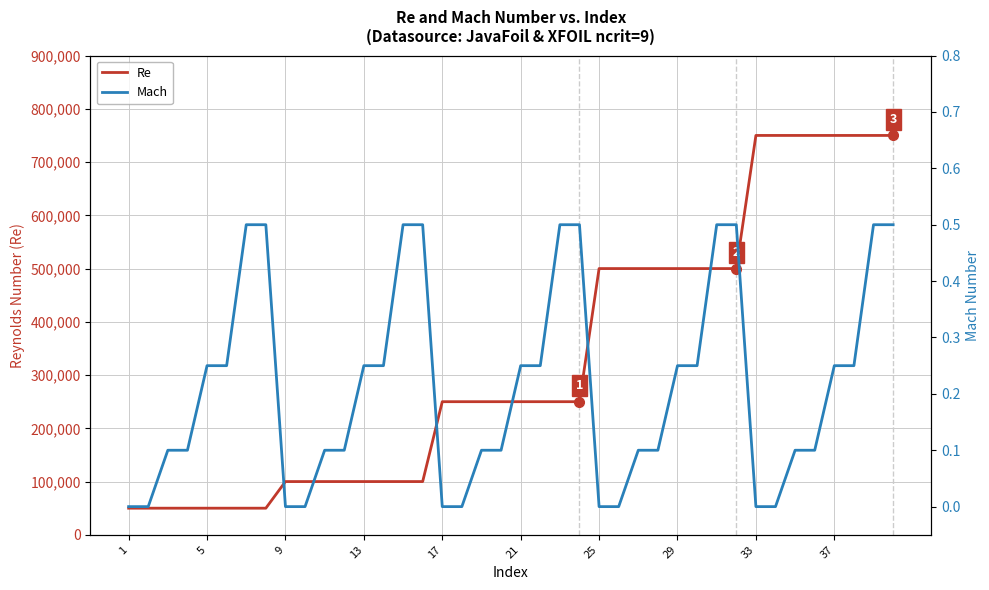

Count the number of categories in the chart.

40